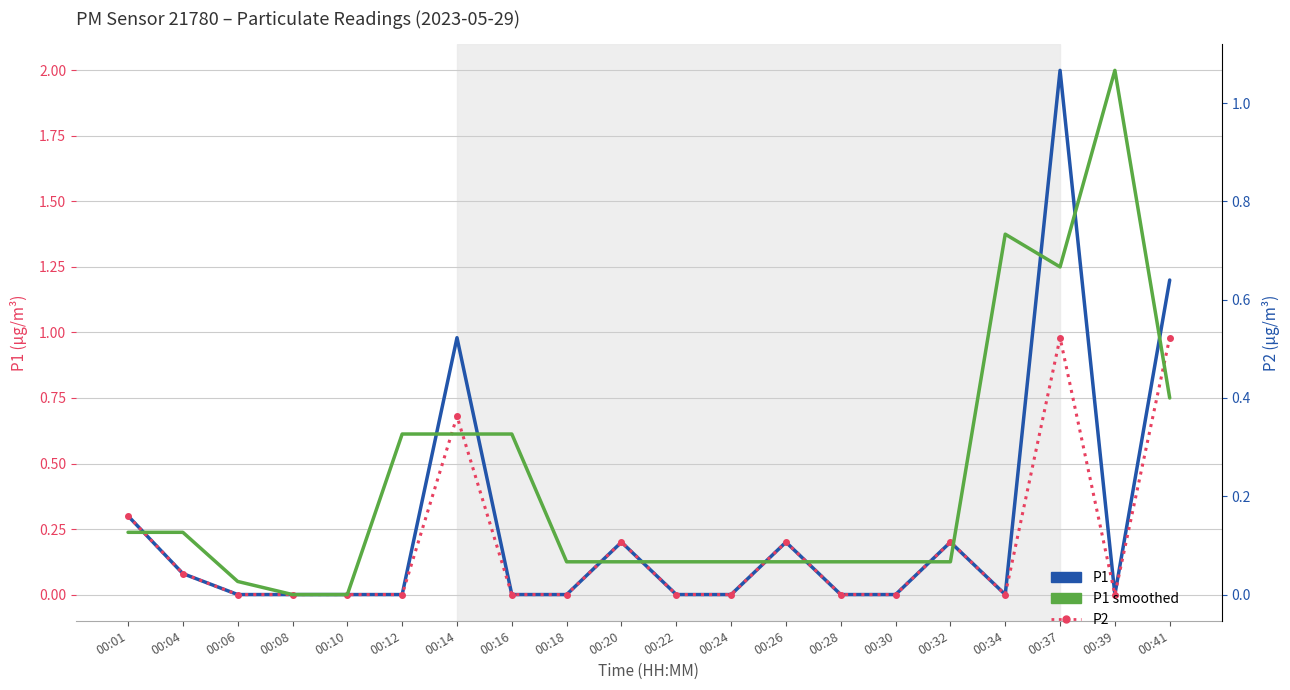

Between 00:10 and 00:08, which is larger?

00:10